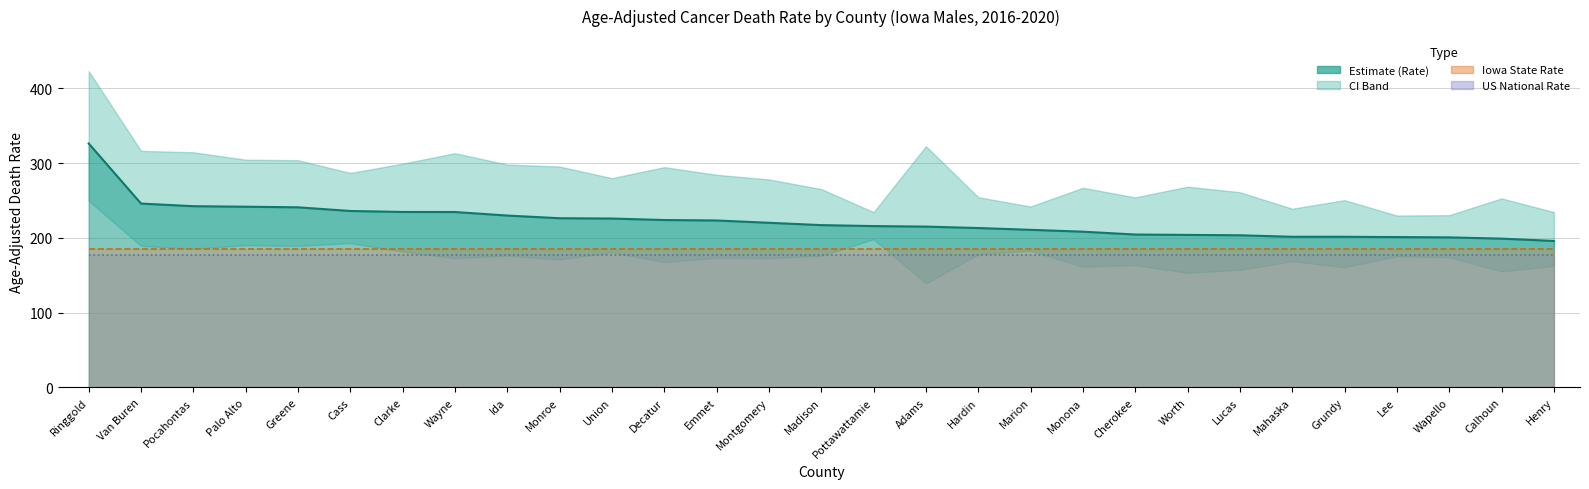

At which category does Lower CI reach its first local valley?

Pocahontas